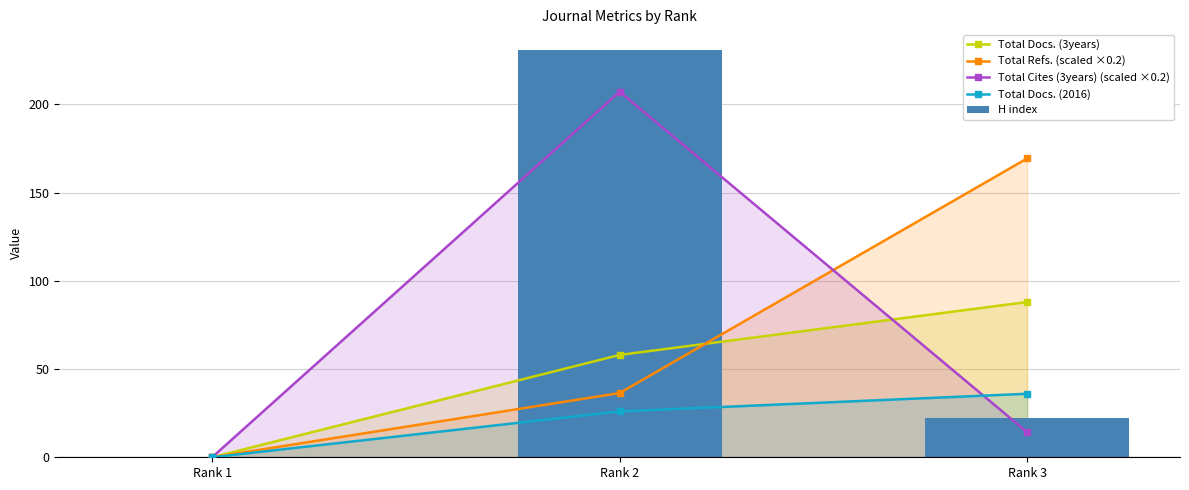

Reading left to right, list all the values displayed in this chart.

Total Docs. (3years): Rank 1=0.0	Rank 2=58.0	Rank 3=88.0
Total Refs. (scaled ×0.2): Rank 1=0.0	Rank 2=36.4	Rank 3=169.4
Total Cites (3years) (scaled ×0.2): Rank 1=0.0	Rank 2=207.2	Rank 3=14.2
Total Docs. (2016): Rank 1=0.0	Rank 2=26.0	Rank 3=36.0
H index: Rank 1=0.0	Rank 2=231.0	Rank 3=22.0